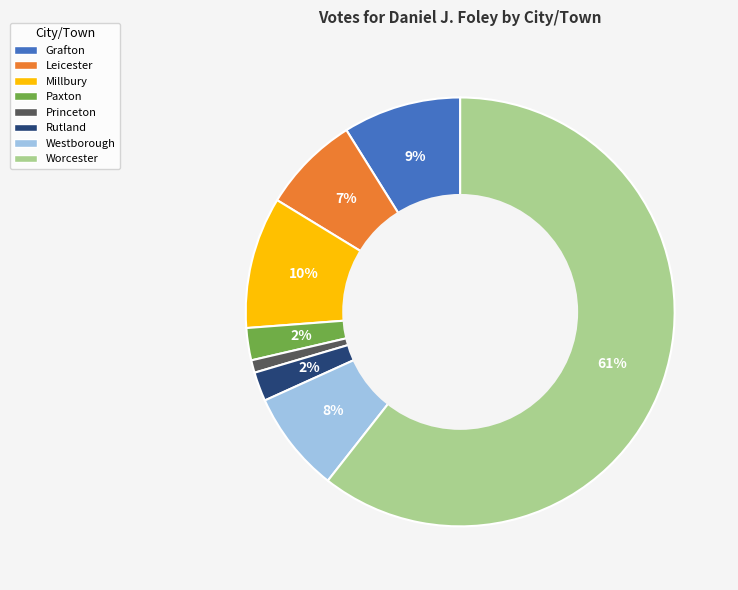

To the nearest percent, what is the difference between the Rutland and Grafton slice percentages?

7%